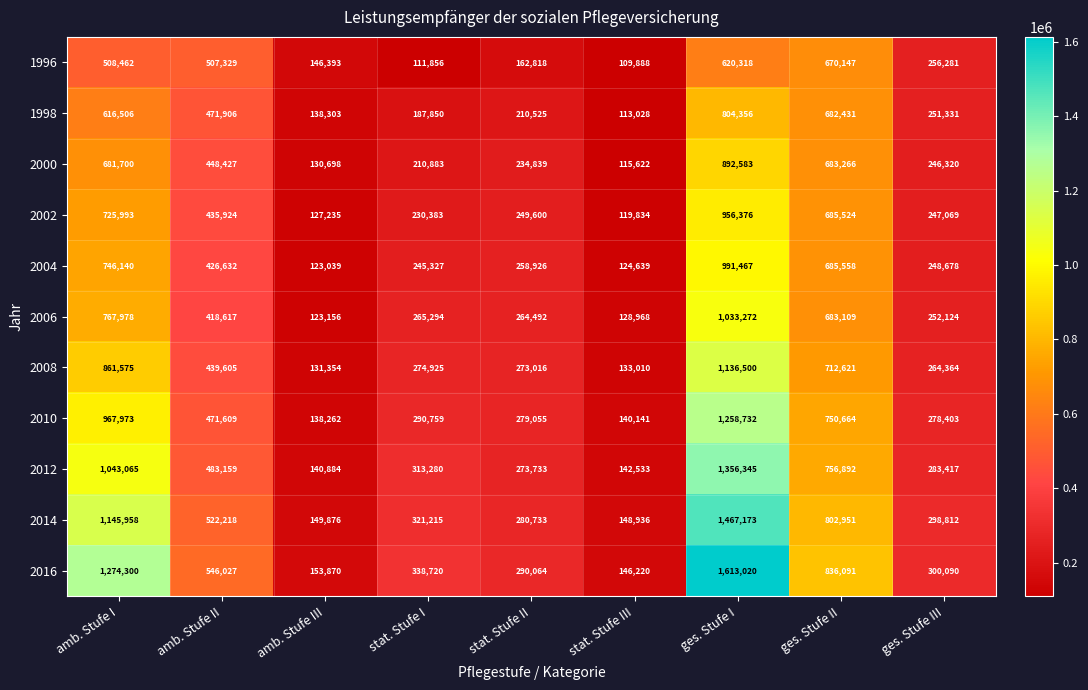

At how many categories does at least one series exceed 368204?

4